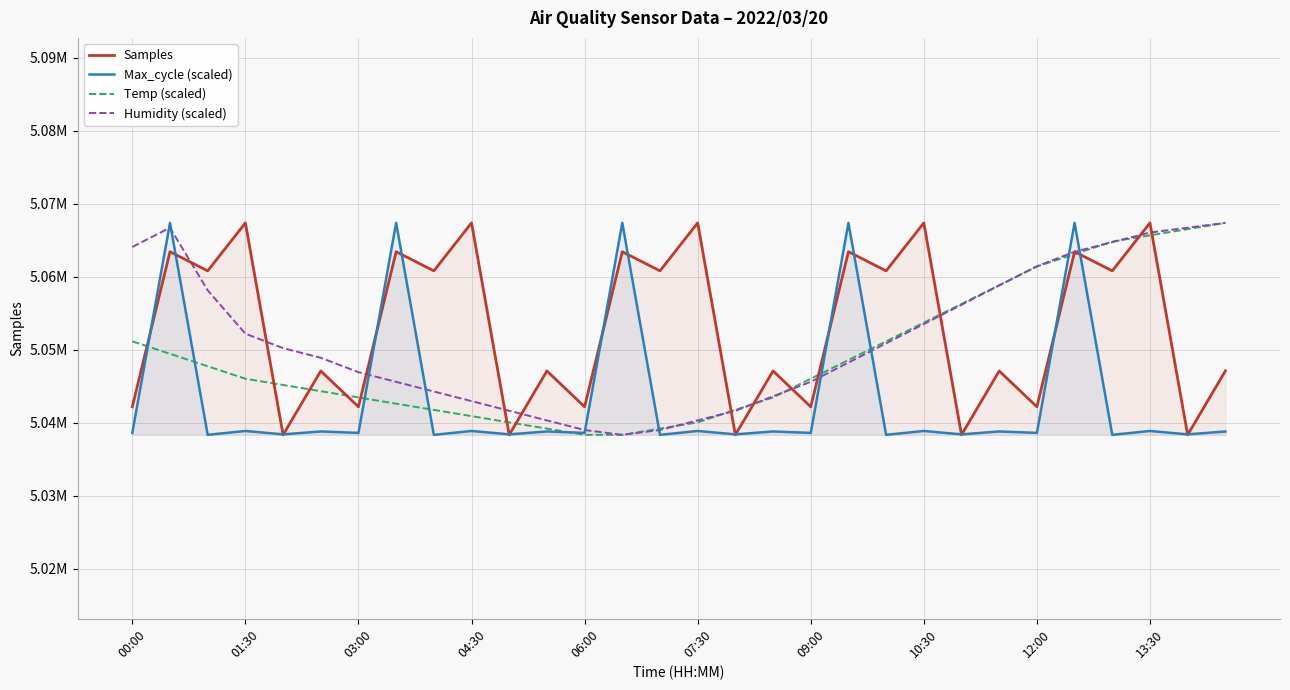

What is the total value across all series at 10:30?

20213558.5